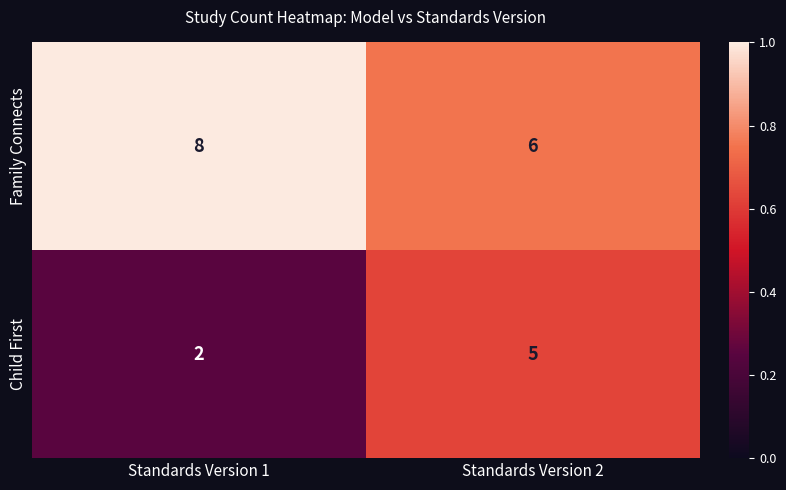

Which series has the largest total across all categories?

Family Connects